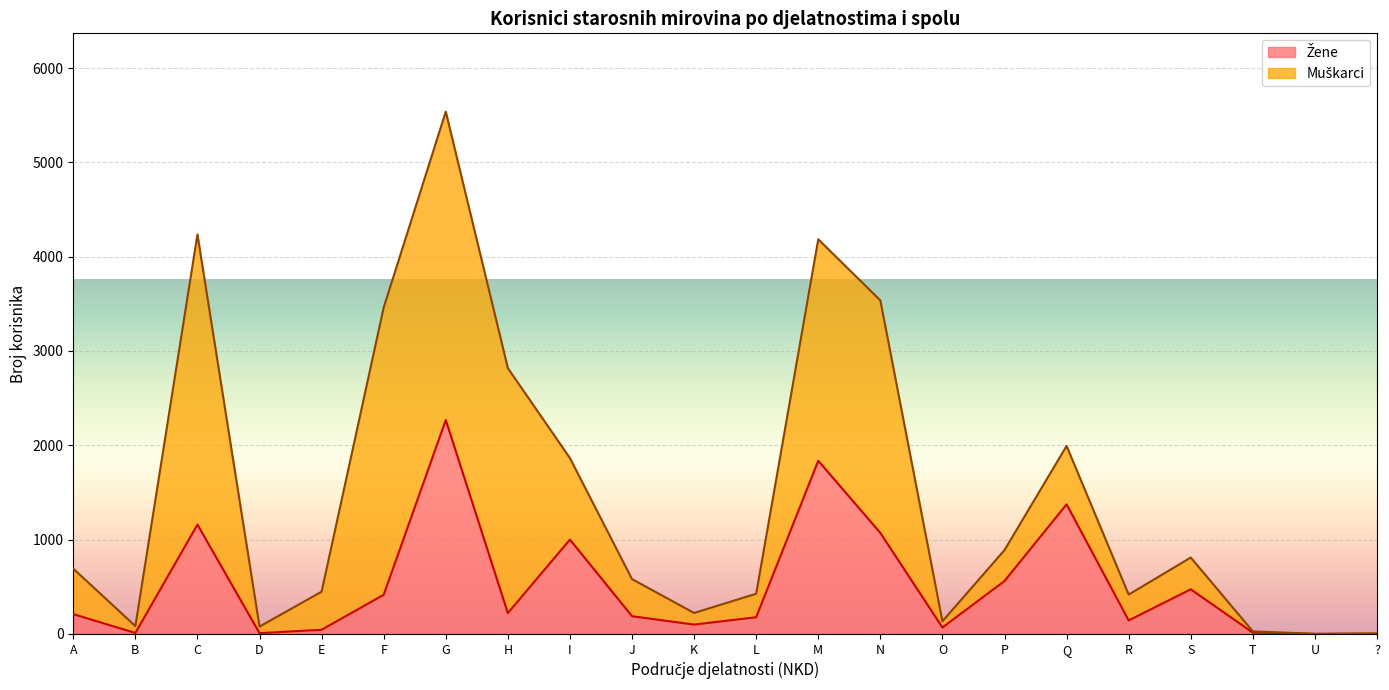

How many categories are shown in the chart?

22